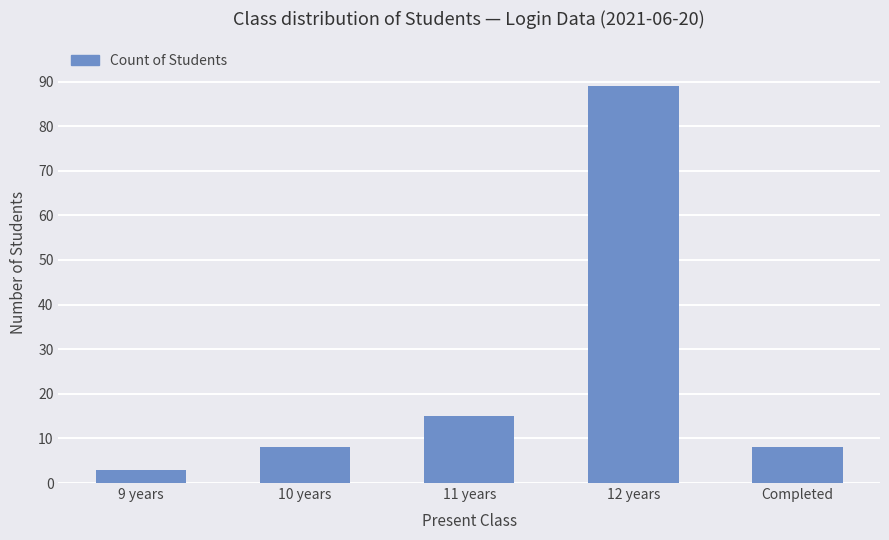

The value at 12 years is 89. True or false?

True